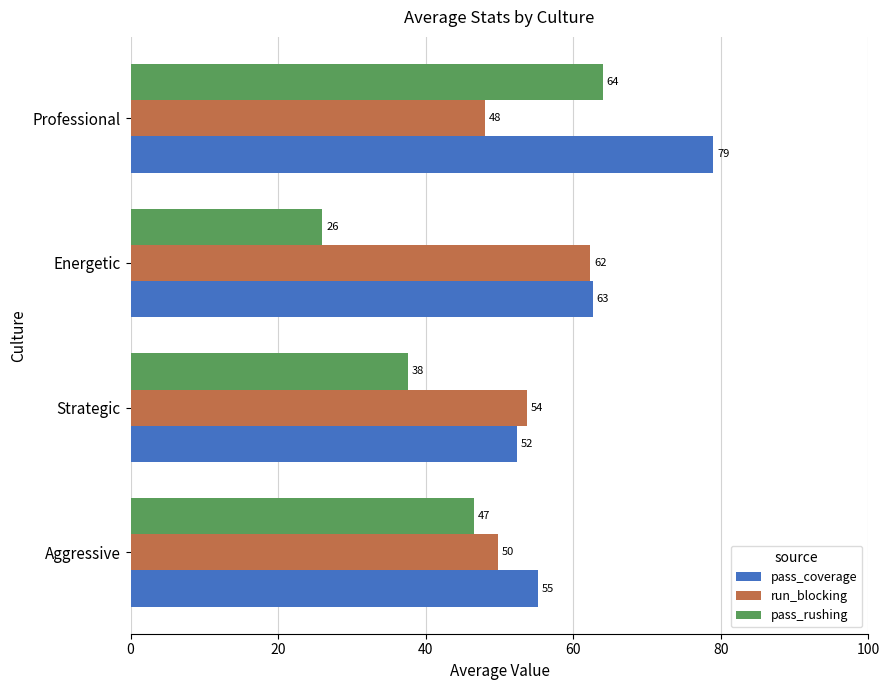

What is the greatest value displayed?

79.0